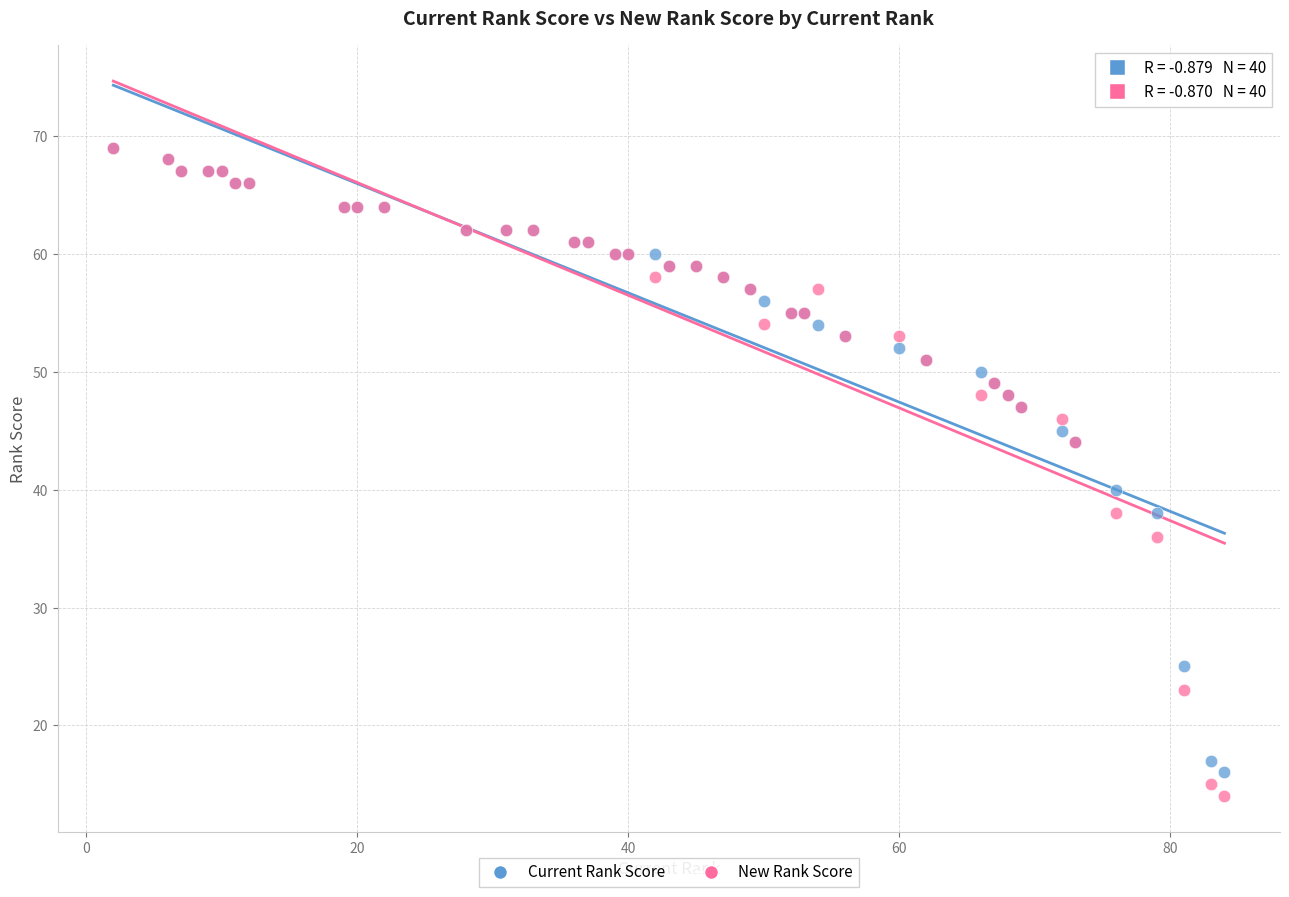

In the New Rank Score series, what Y value is closest to 41?

38.0